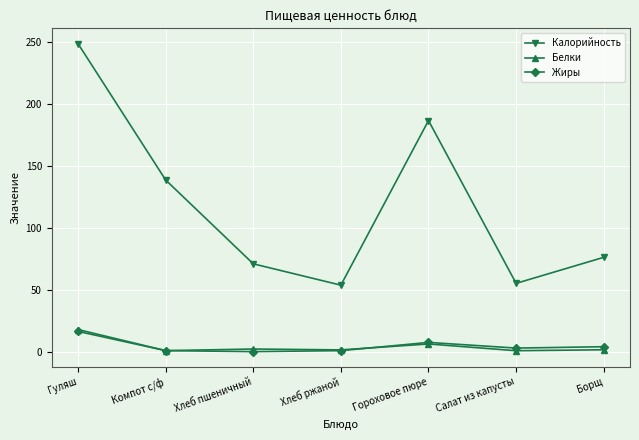

True or false: Жиры has more than 0 points higher than both neighbors.

True